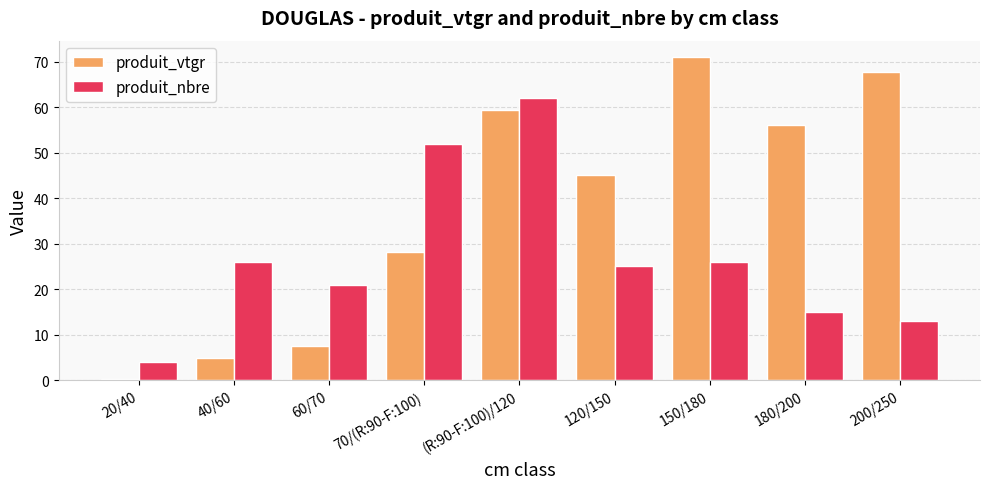

Which series changed the most between 70/(R:90-F:100) and 180/200?

produit_nbre